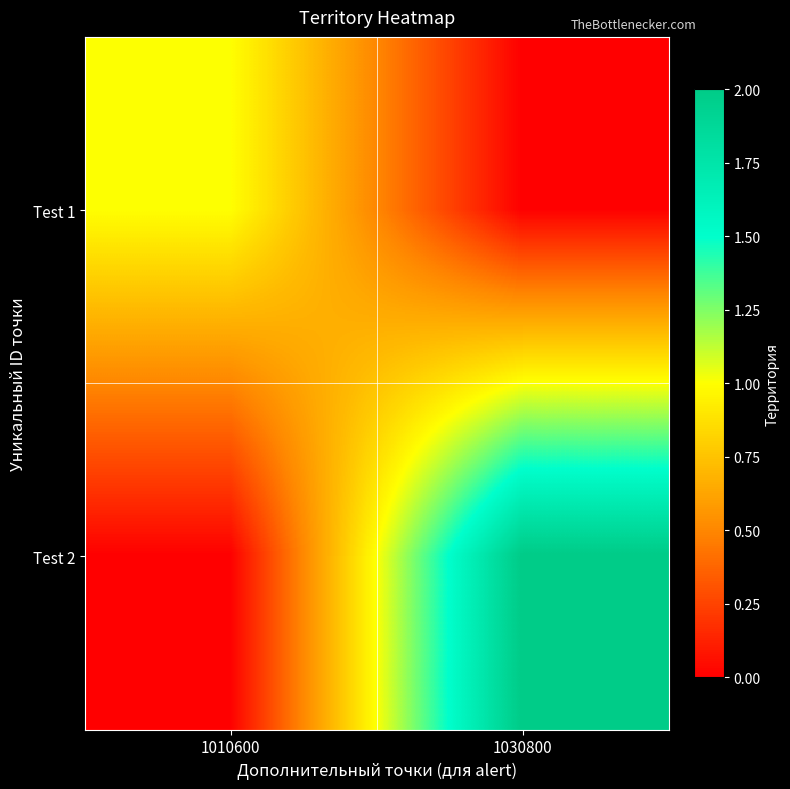

Which category has the lowest value across all series?

1030800